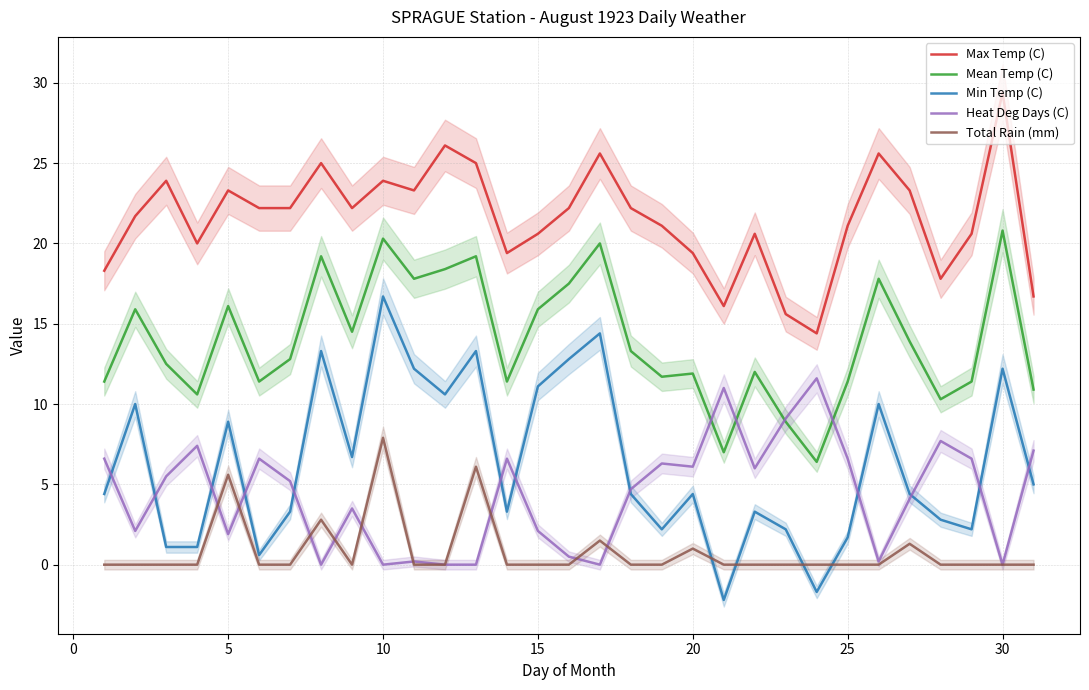

Is it true that Mean Temp (C) equals 26.2 at 15?

False